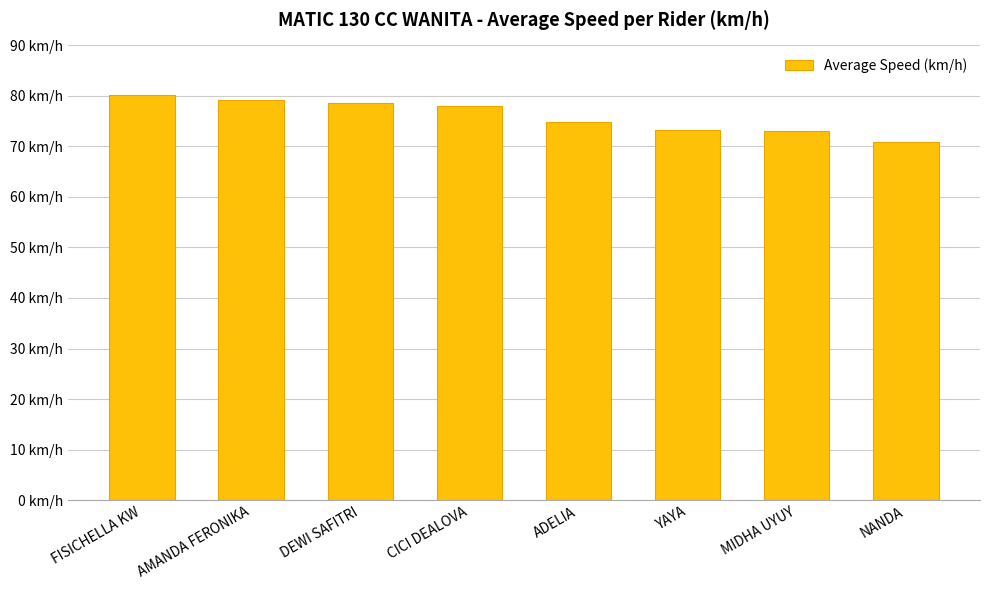

The value at AMANDA FERONIKA is 79.2. True or false?

True